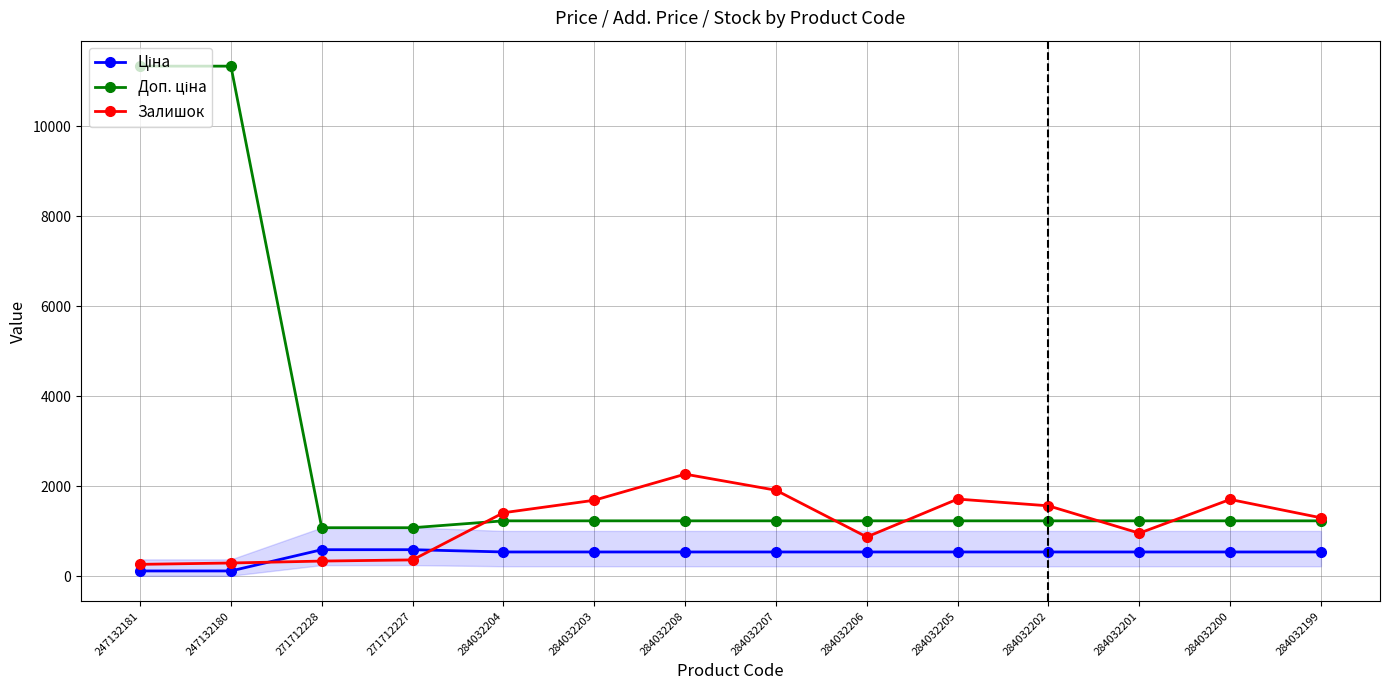

What is the label of the 3rd point from the left?

271712228